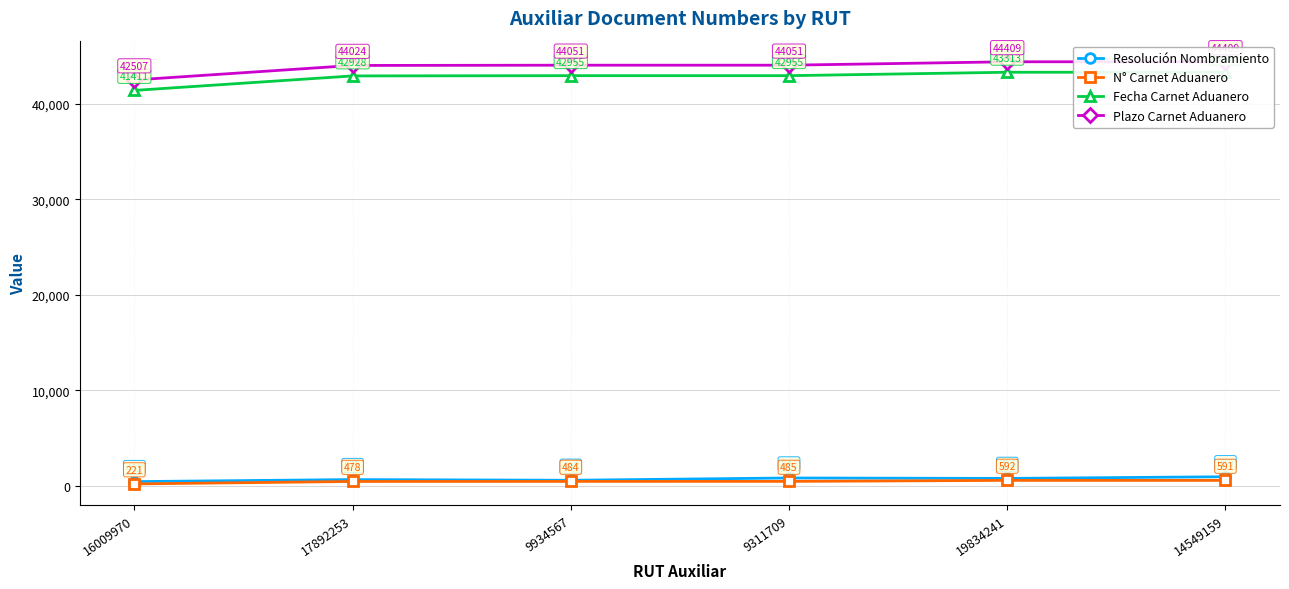

Reading left to right, transcribe all the data shown in this chart.

Resolución Nombramiento: 462	675	603	842	797	970
N° Carnet Aduanero: 221	478	484	485	592	591
Fecha Carnet Aduanero: 41411	42928	42955	42955	43313	43313
Plazo Carnet Aduanero: 42507	44024	44051	44051	44409	44409